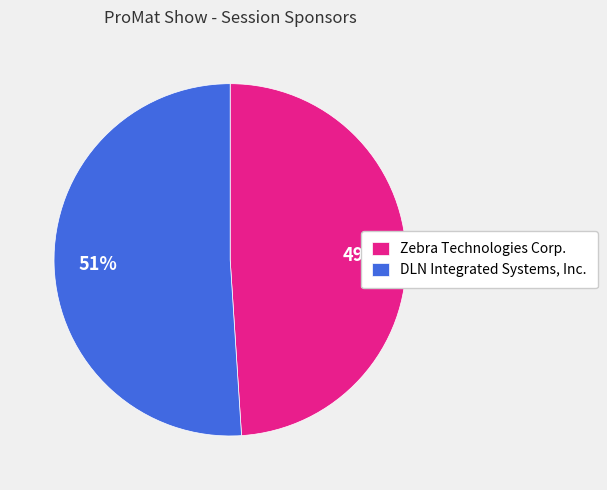

Do DLN Integrated Systems, Inc. and Zebra Technologies Corp. together represent more than half of the pie?

Yes